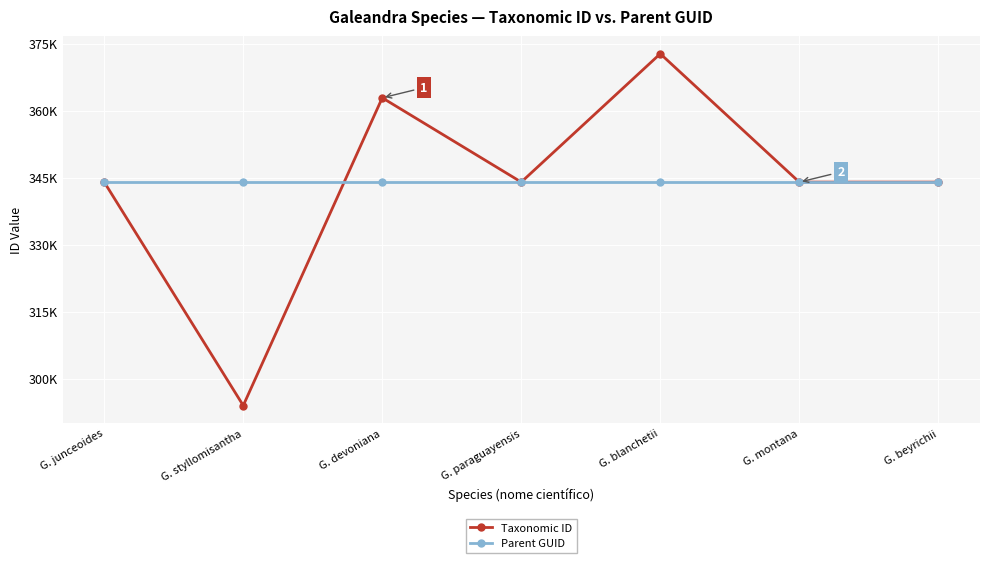

What is the highest value of the Taxonomic ID series?

372710